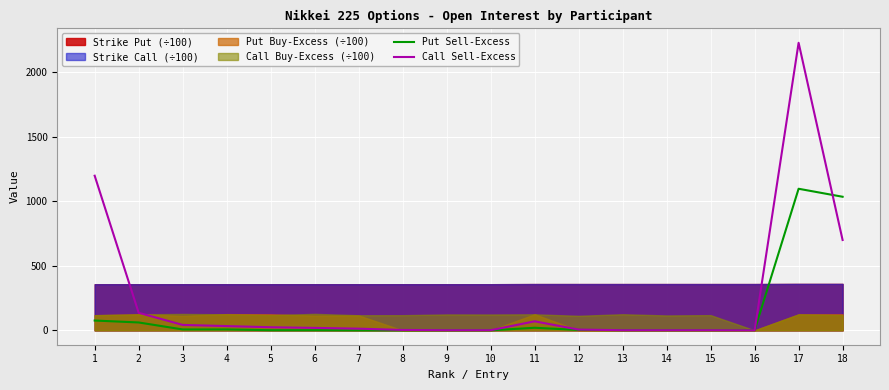

Is it true that Call Sell-Excess equals 19 at 6?

True